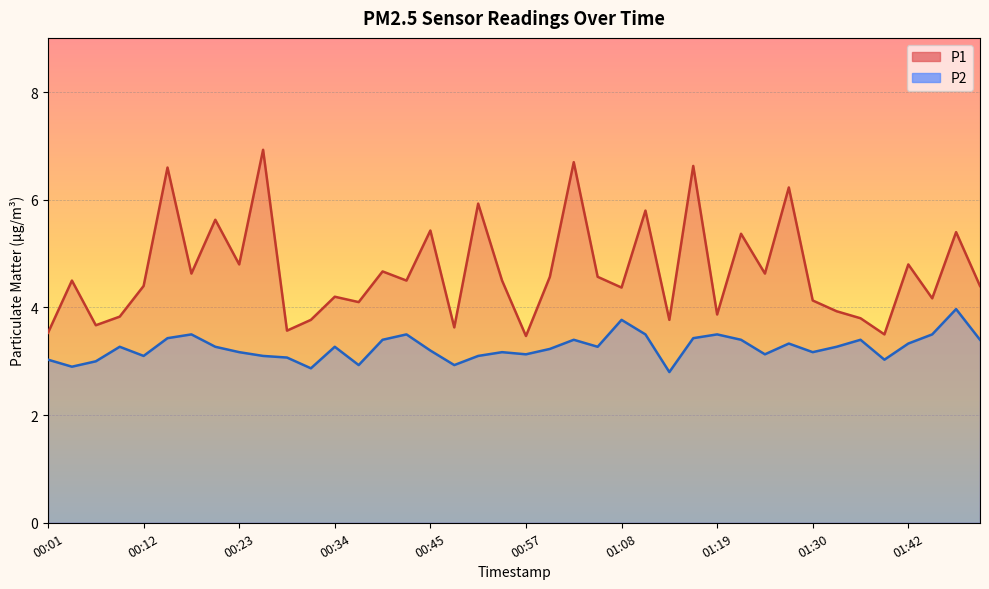

Which series has the largest total across all categories?

P1